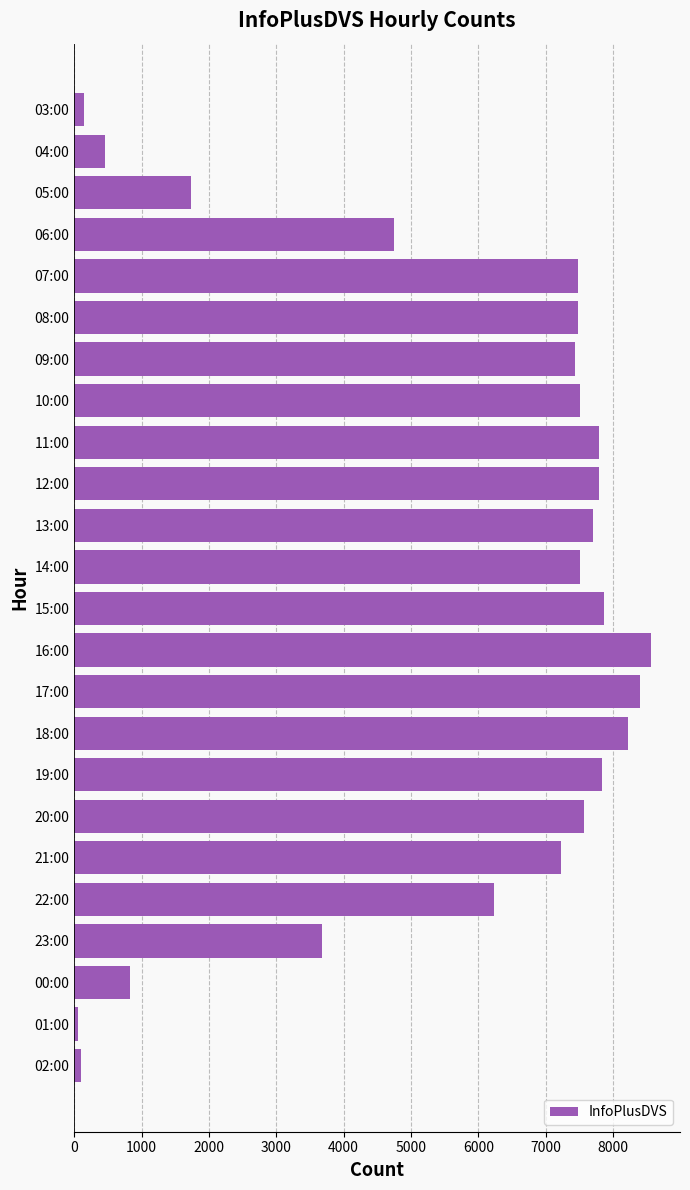

The value at 19:00 is 3885. True or false?

False